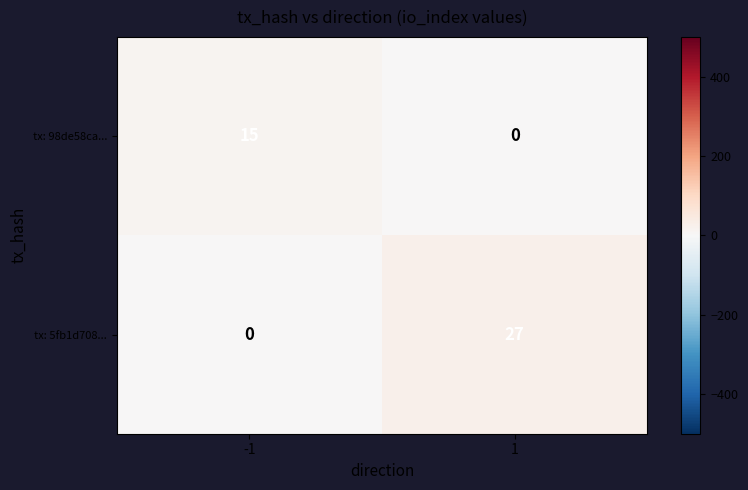

Reading left to right, list all the values displayed in this chart.

tx: 98de58ca...: -1=15	1=0
tx: 5fb1d708...: -1=0	1=27